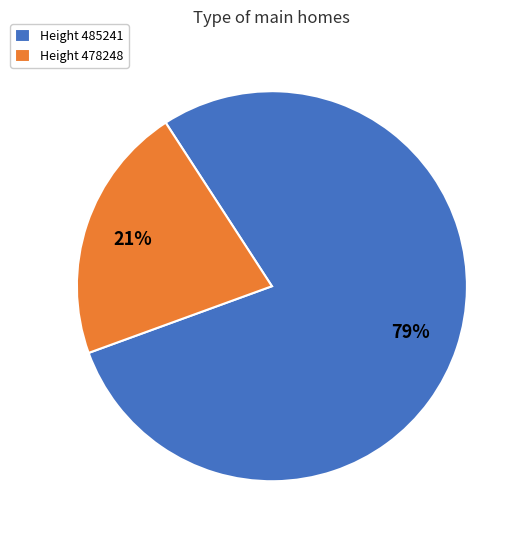

To the nearest percent, what is the average slice percentage?

50%